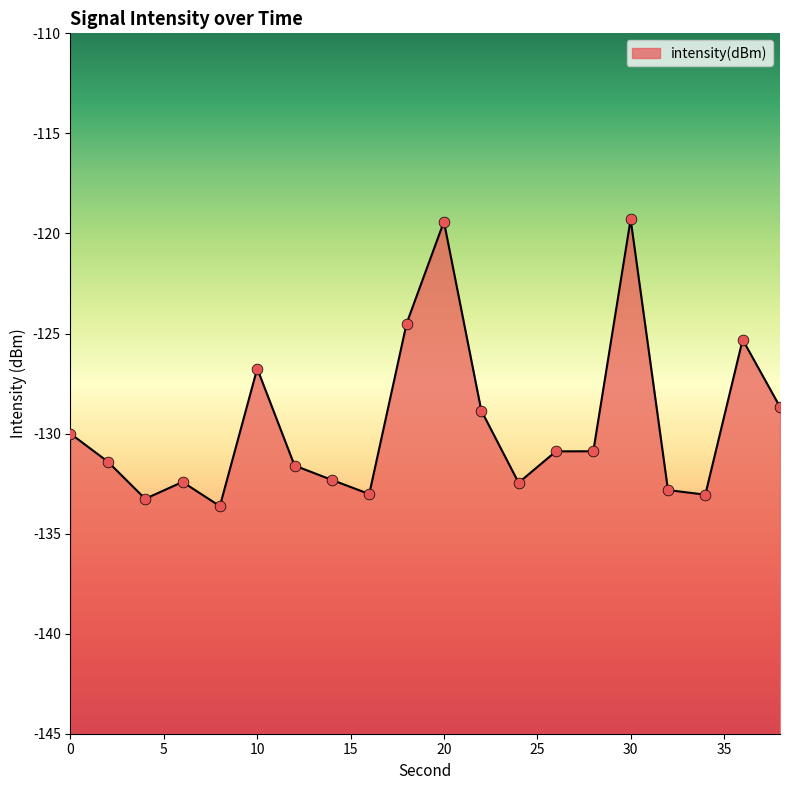

Which has a higher value, 24 or 14?

14